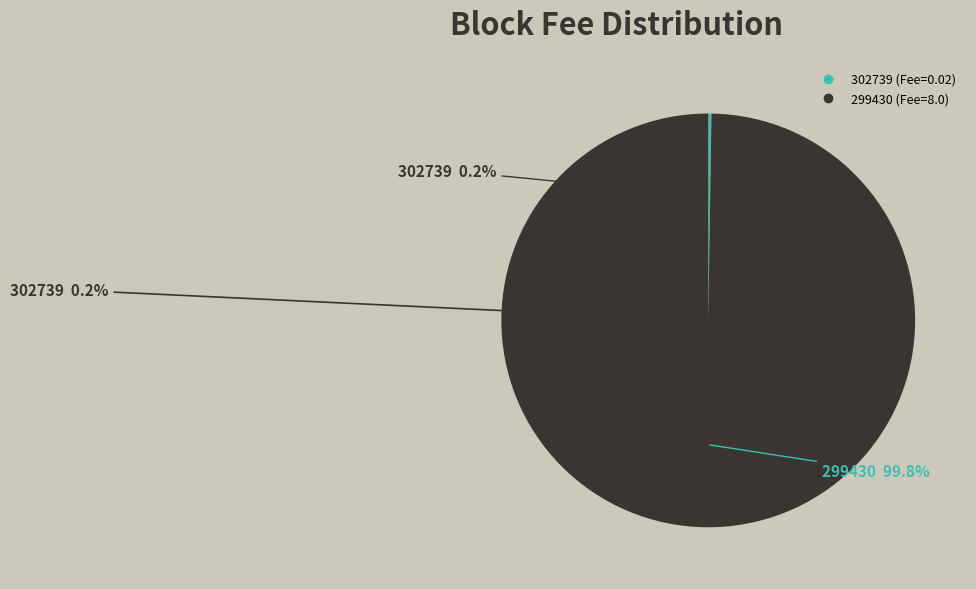

Count the number of slices in the pie.

2